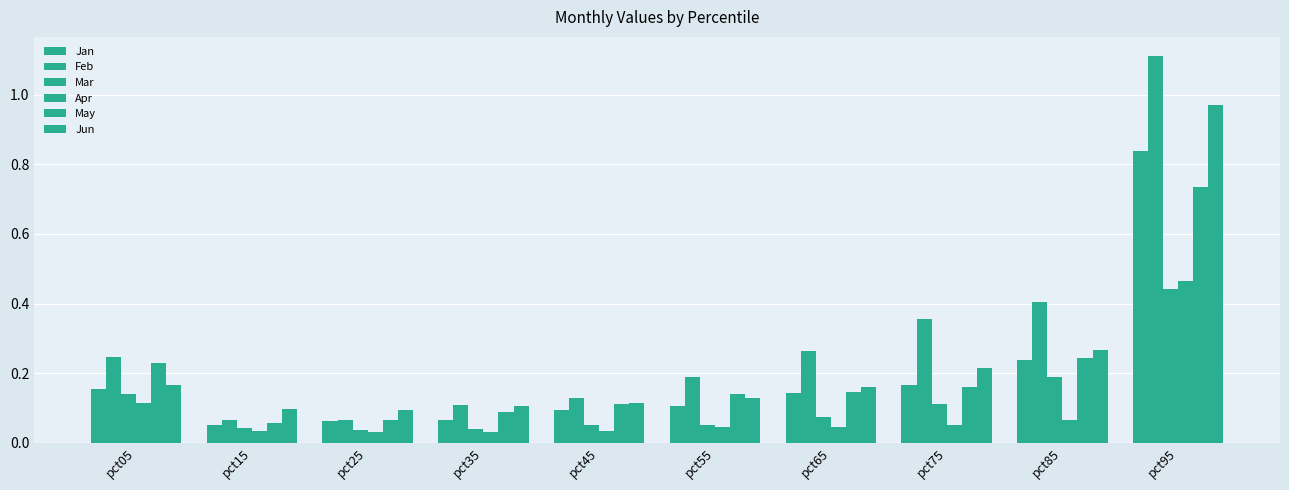

How many series are shown in this chart?

6